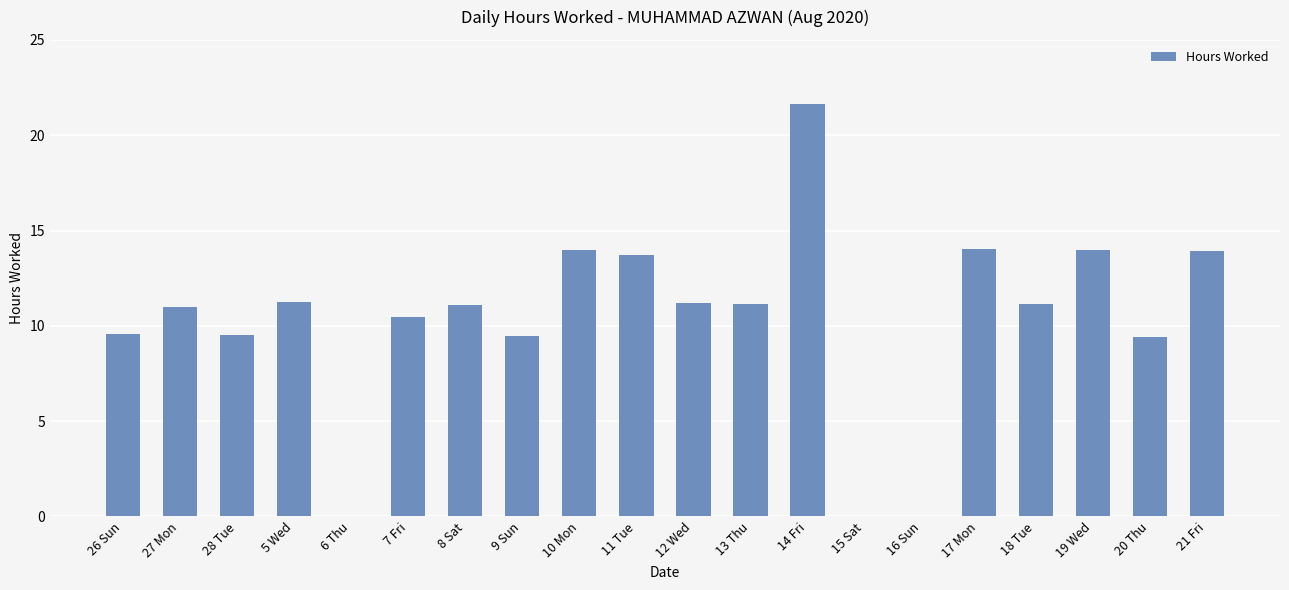

True or false: the data shows 19.5 at 11 Tue.

False